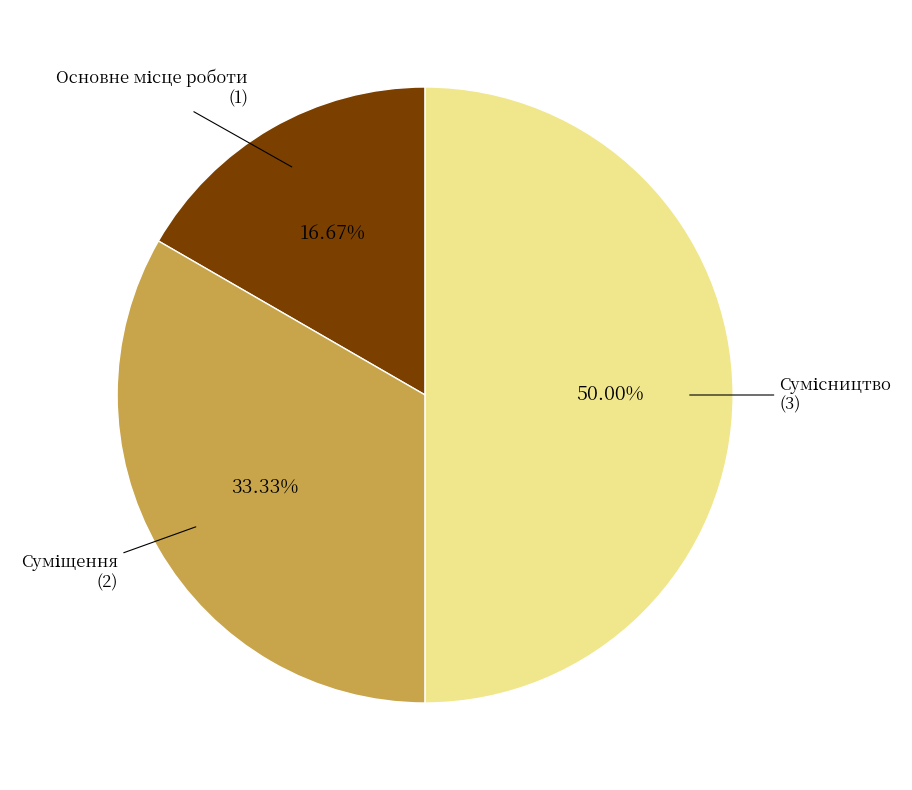

To the nearest percent, what is the average slice percentage?

33%